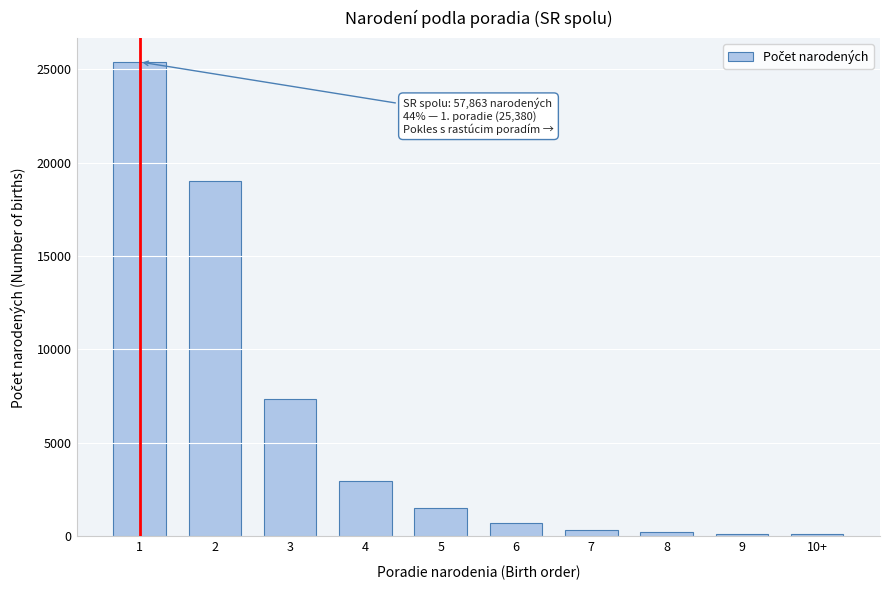

What is the greatest value displayed?

25380